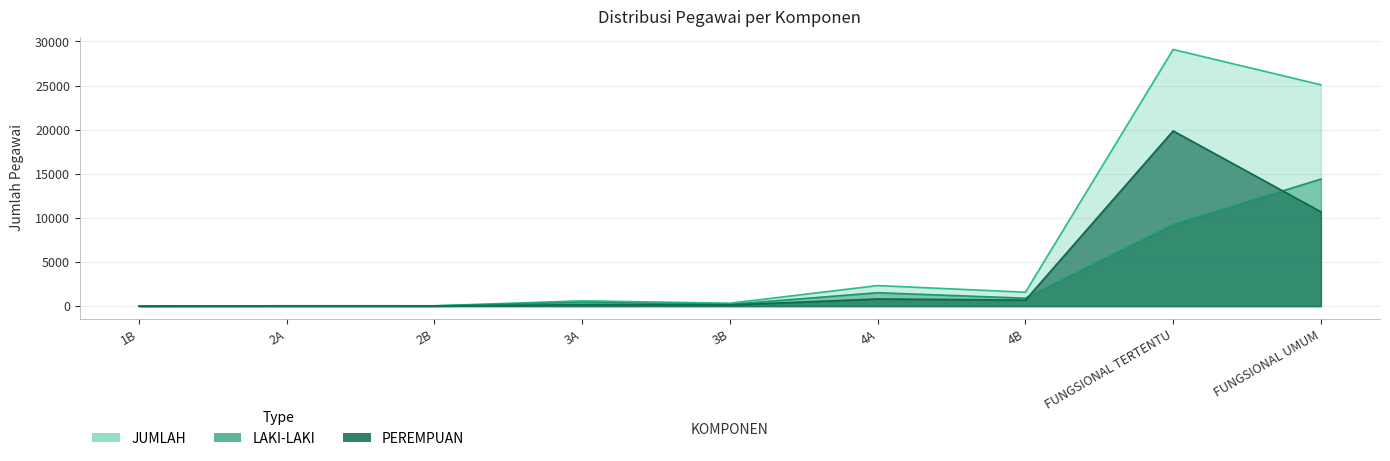

Reading left to right, list all the values displayed in this chart.

LAKI-LAKI: 1	29	29	436	200	1518	897	9232	14401
PEREMPUAN: 0	12	7	166	128	812	680	19863	10690
JUMLAH: 1	41	36	602	328	2330	1577	29095	25091